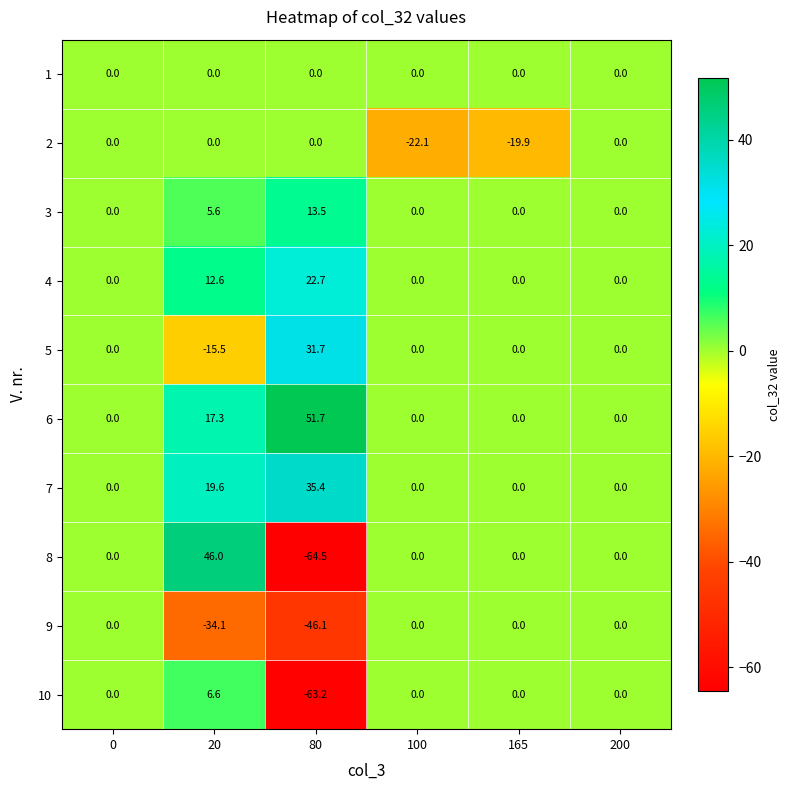

How many data points does each series have?

6